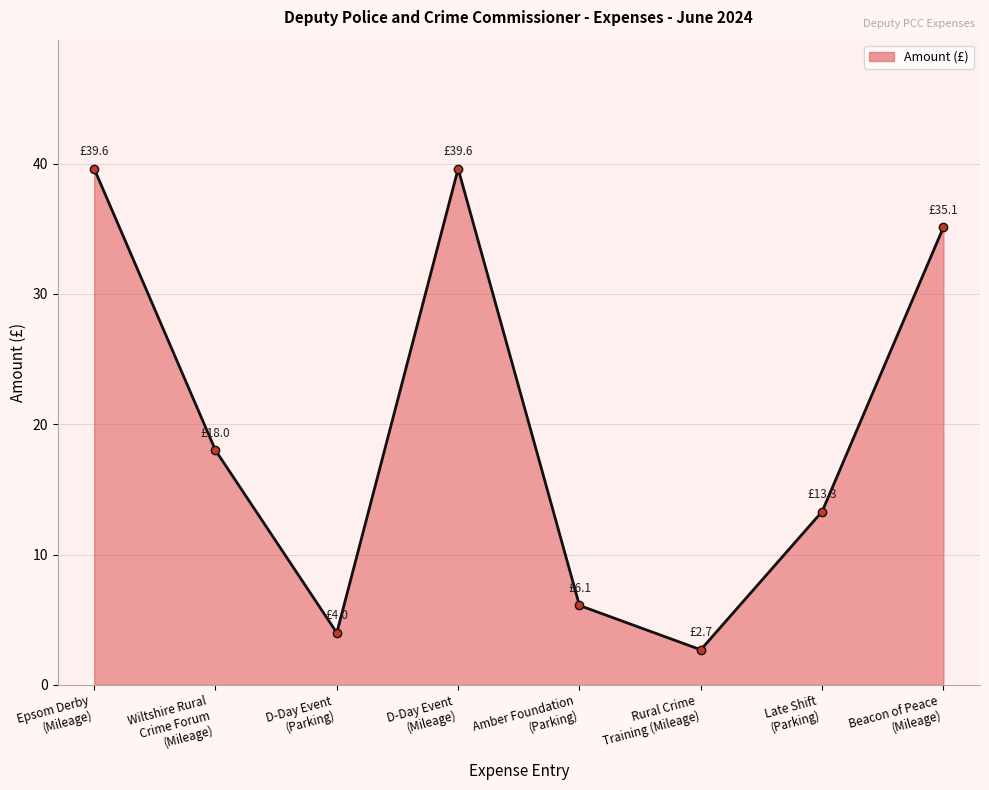

What is the sum of all values?

158.4